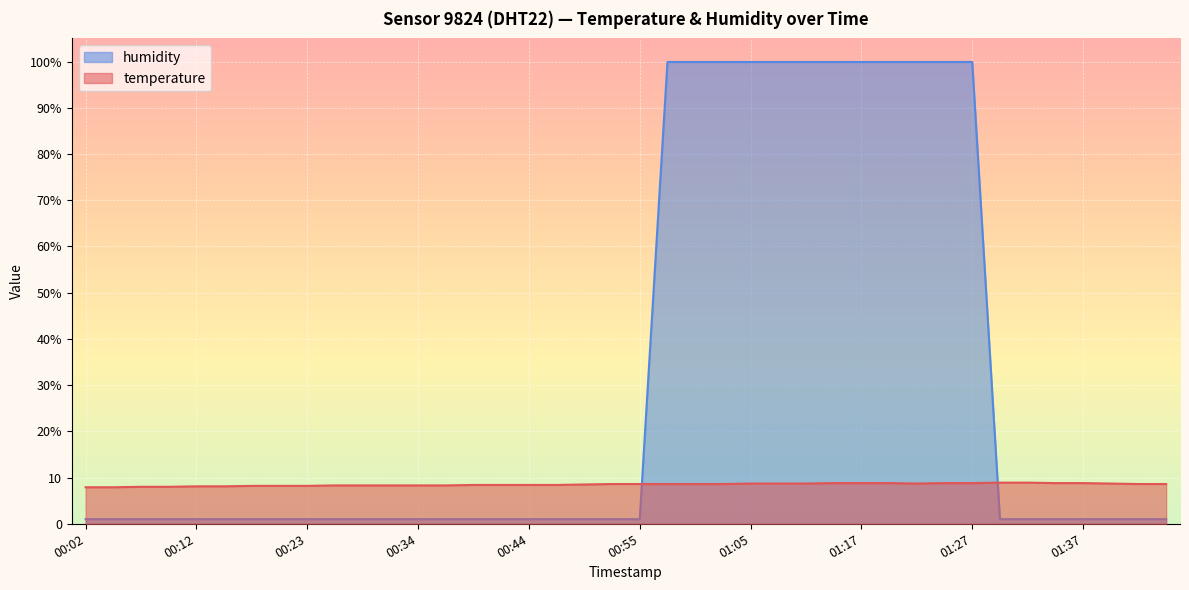

At which label is temperature closest to 8?

00:07